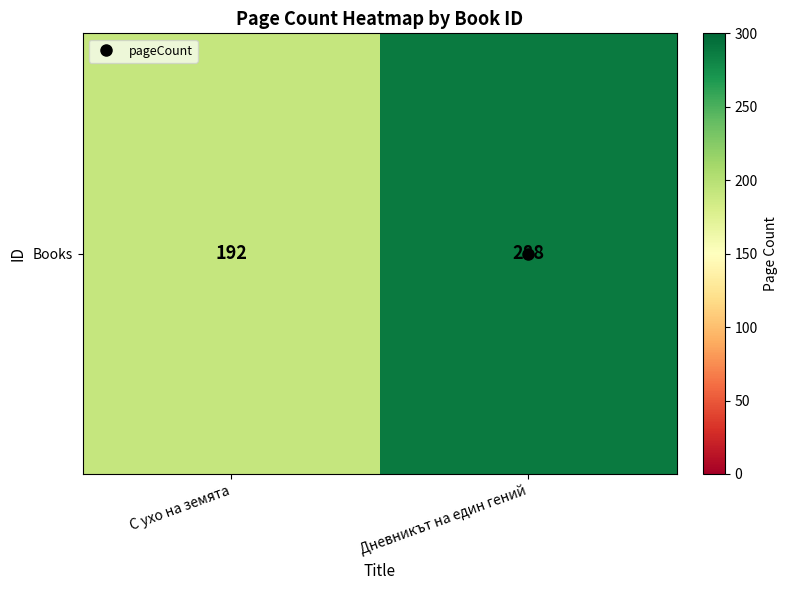

What is the difference between the maximum and minimum values?

96